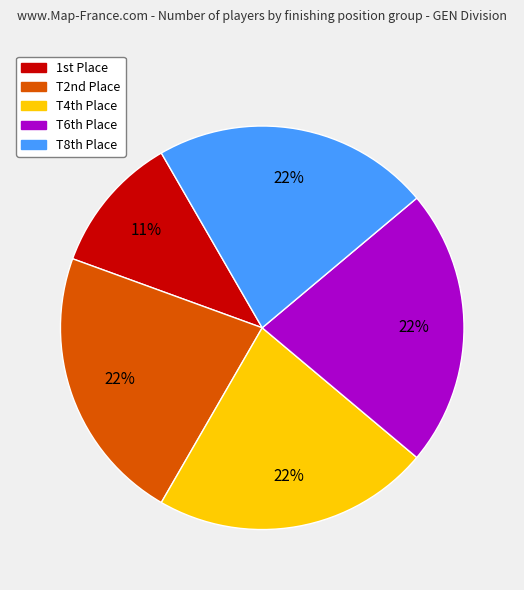

To the nearest percent, what is the difference between the largest and smallest slice percentages?

11%